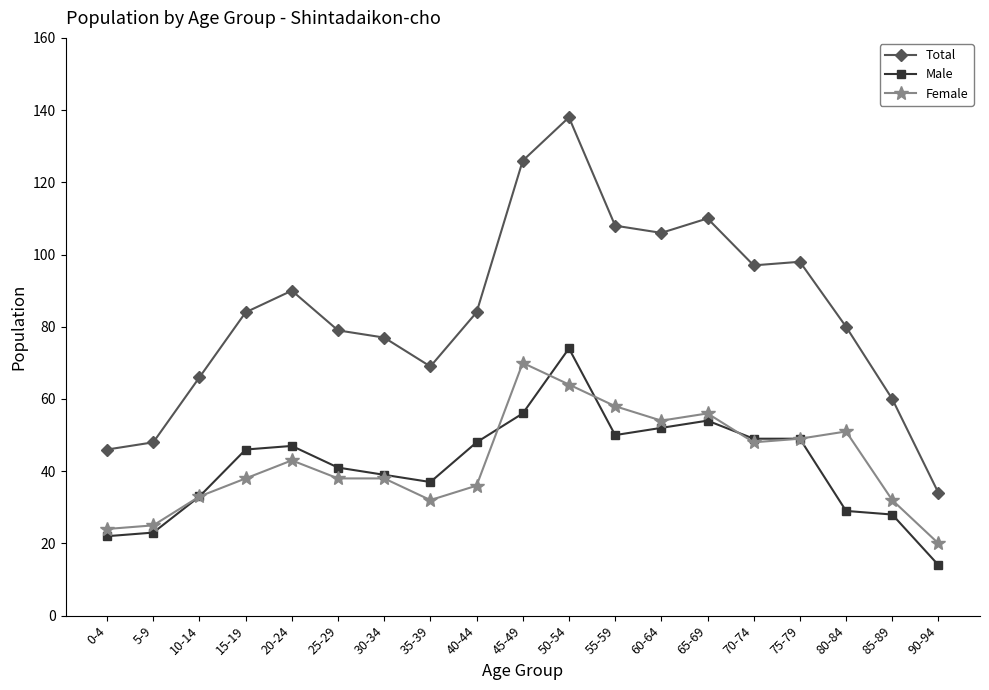

Is this an area chart (filled region under the line)?

No